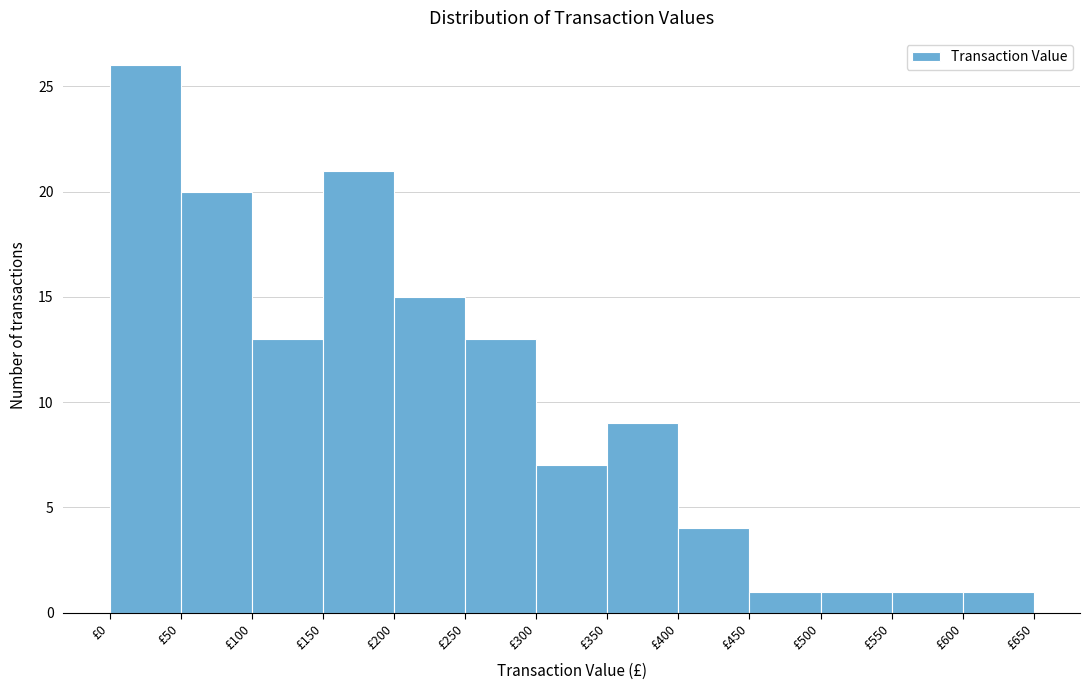

Reading left to right, list every bar in this chart as the range it spans on the x-axis followed by its height. The values are not printed on the chart, so give them approximately, as read against the axis.

0 to 50: 26
50 to 100: 20
100 to 150: 13
150 to 200: 21
200 to 250: 15
250 to 300: 13
300 to 350: 7
350 to 400: 9
400 to 450: 4
450 to 500: 1
500 to 550: 1
550 to 600: 1
600 to 650: 1